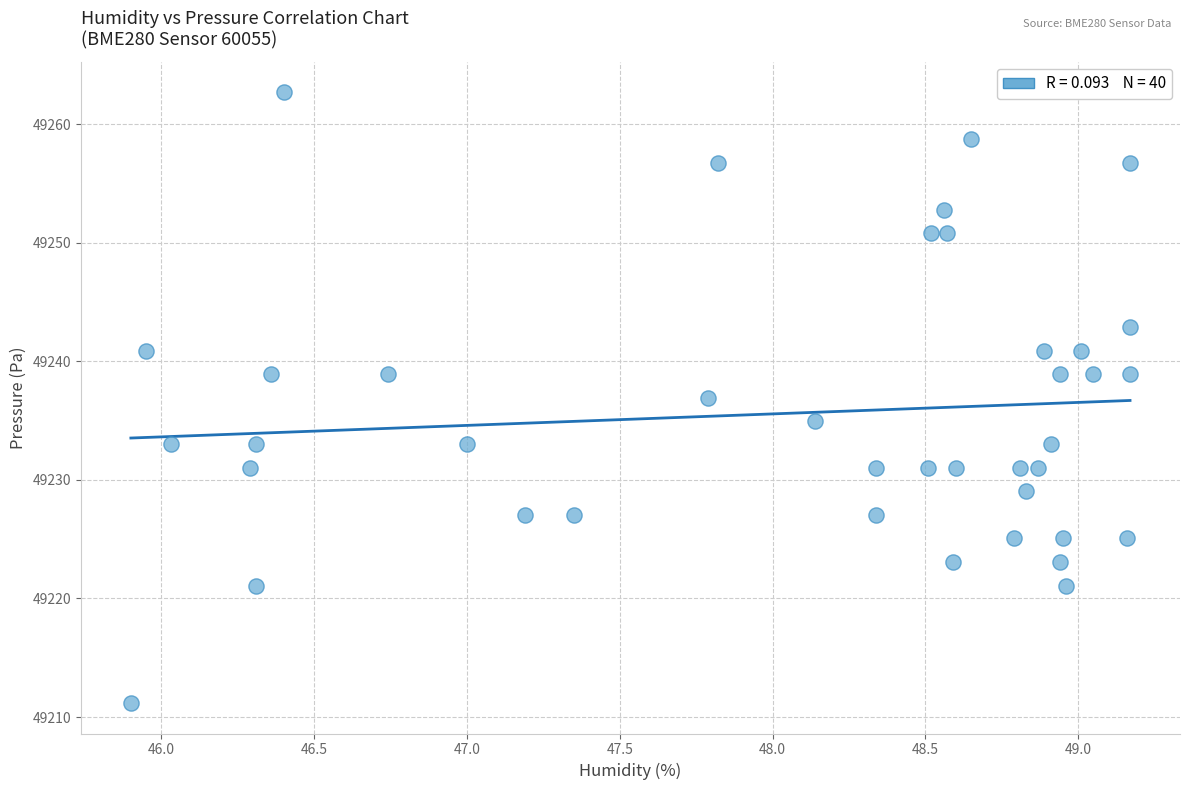

What is the range of X values (max minus min)?

3.3